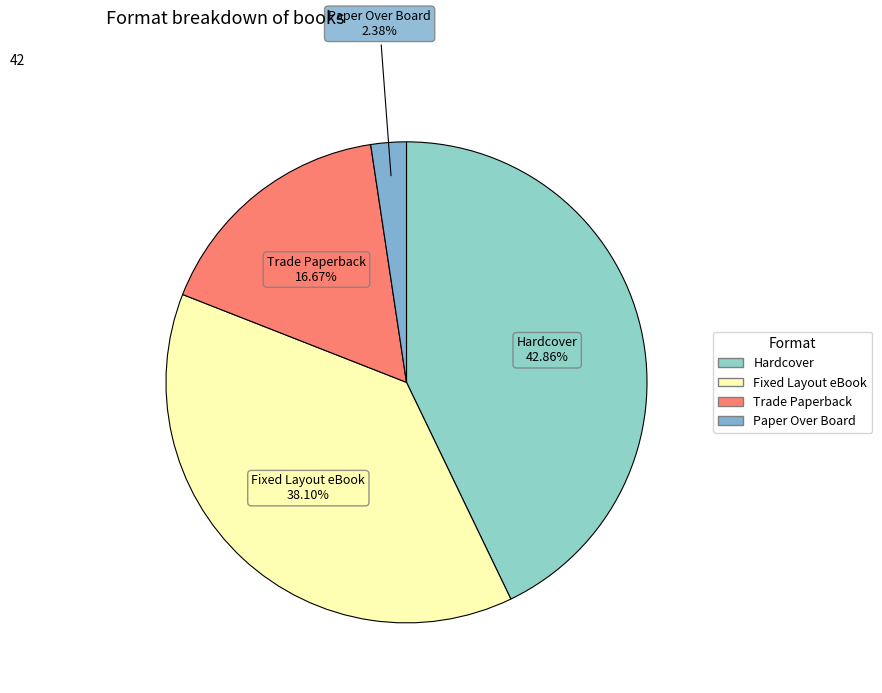

Which slice is the largest?

Hardcover